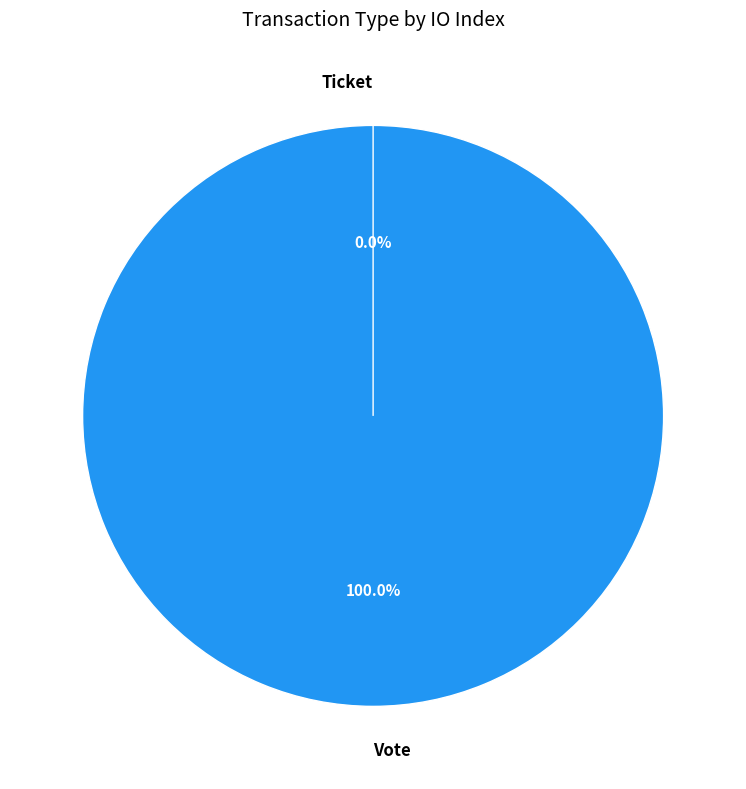

To the nearest percent, what portion does Vote represent?

100%